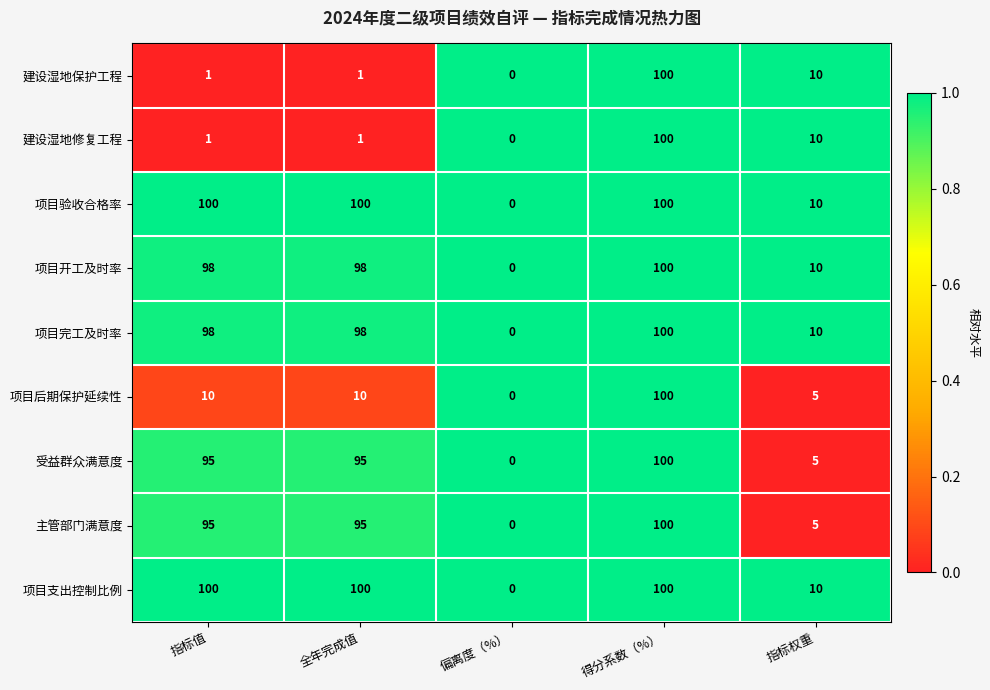

The 项目完工及时率 series shows 10 at 指标权重. True or false?

True